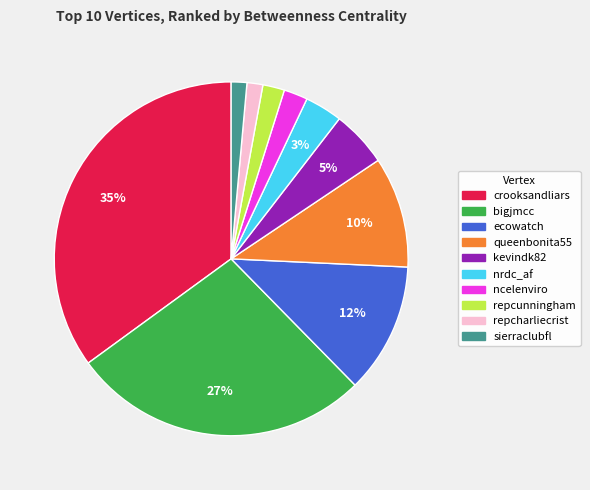

What is the largest slice in the pie chart?

crooksandliars